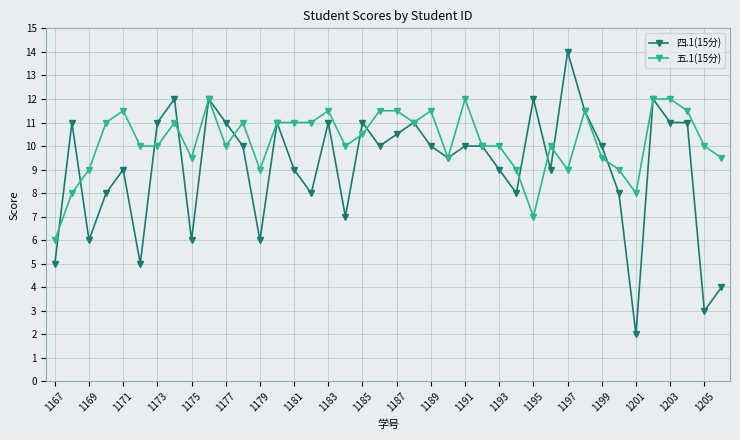

True or false: 四.1(15分) and 五.1(15分) intersect in this chart.

True